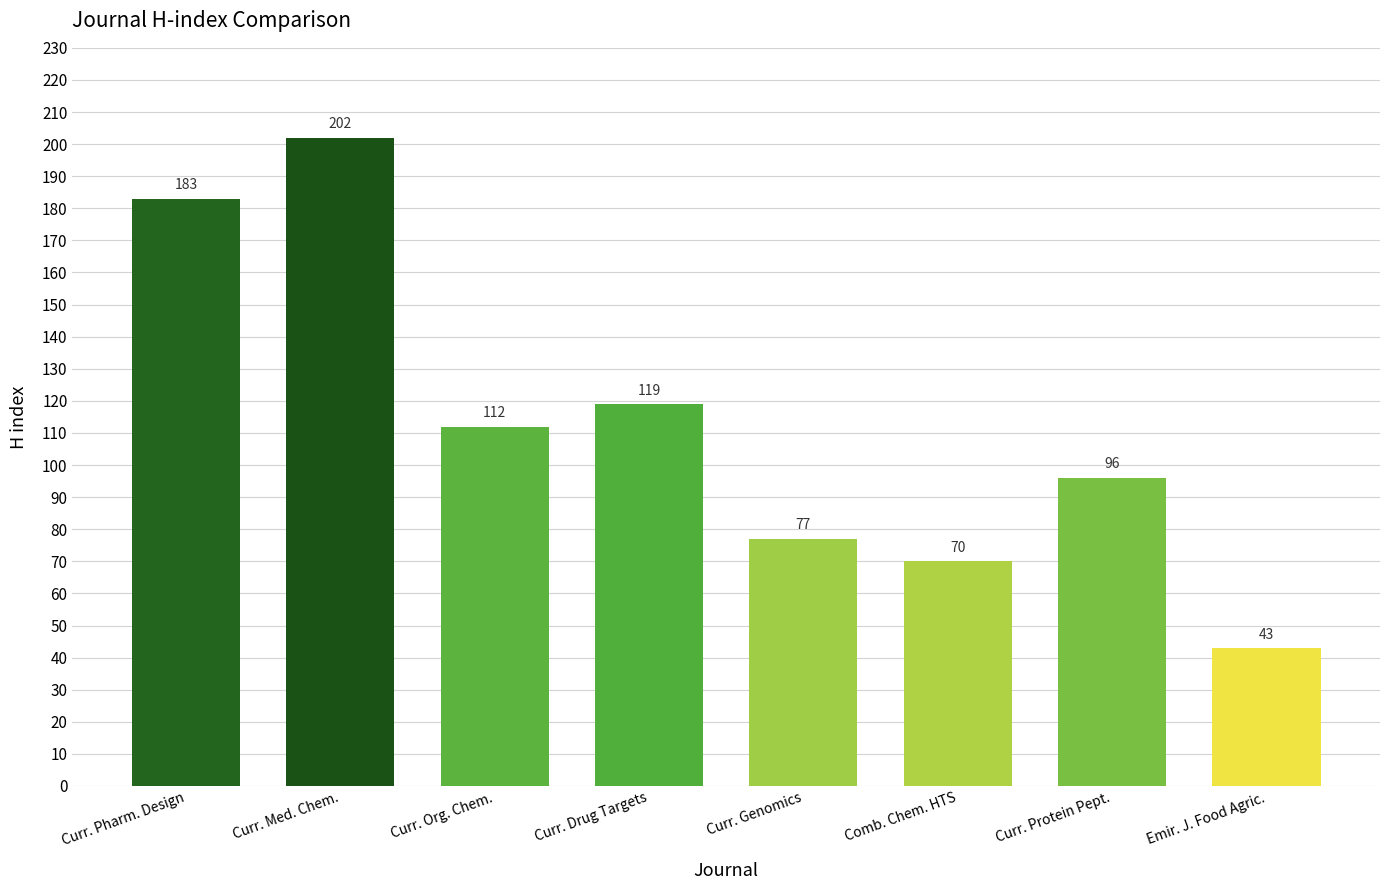

List the labels in order of value, largest first.

Curr. Med. Chem., Curr. Pharm. Design, Curr. Drug Targets, Curr. Org. Chem., Curr. Protein Pept., Curr. Genomics, Comb. Chem. HTS, Emir. J. Food Agric.